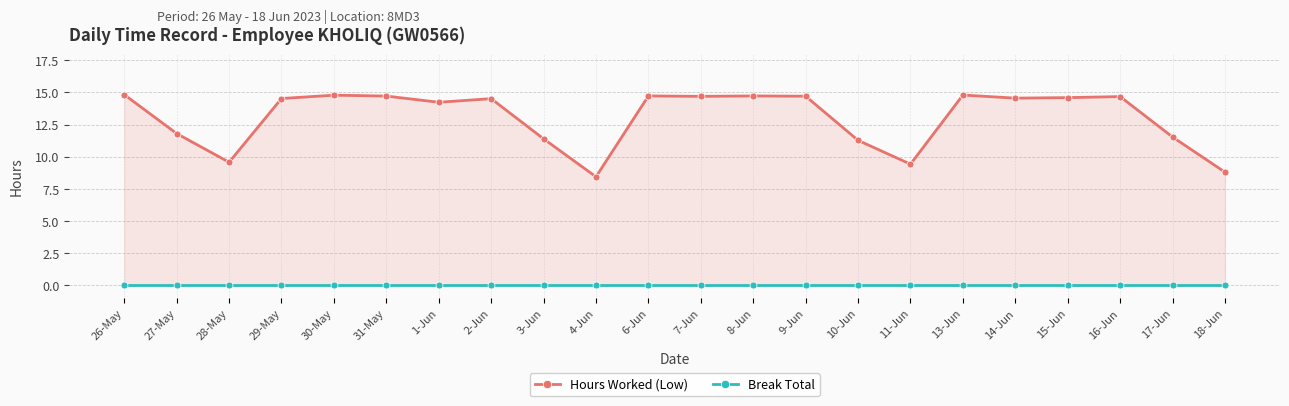

Rank the series at 26-May from lowest to highest value.

Break Total, Hours Worked (Low)